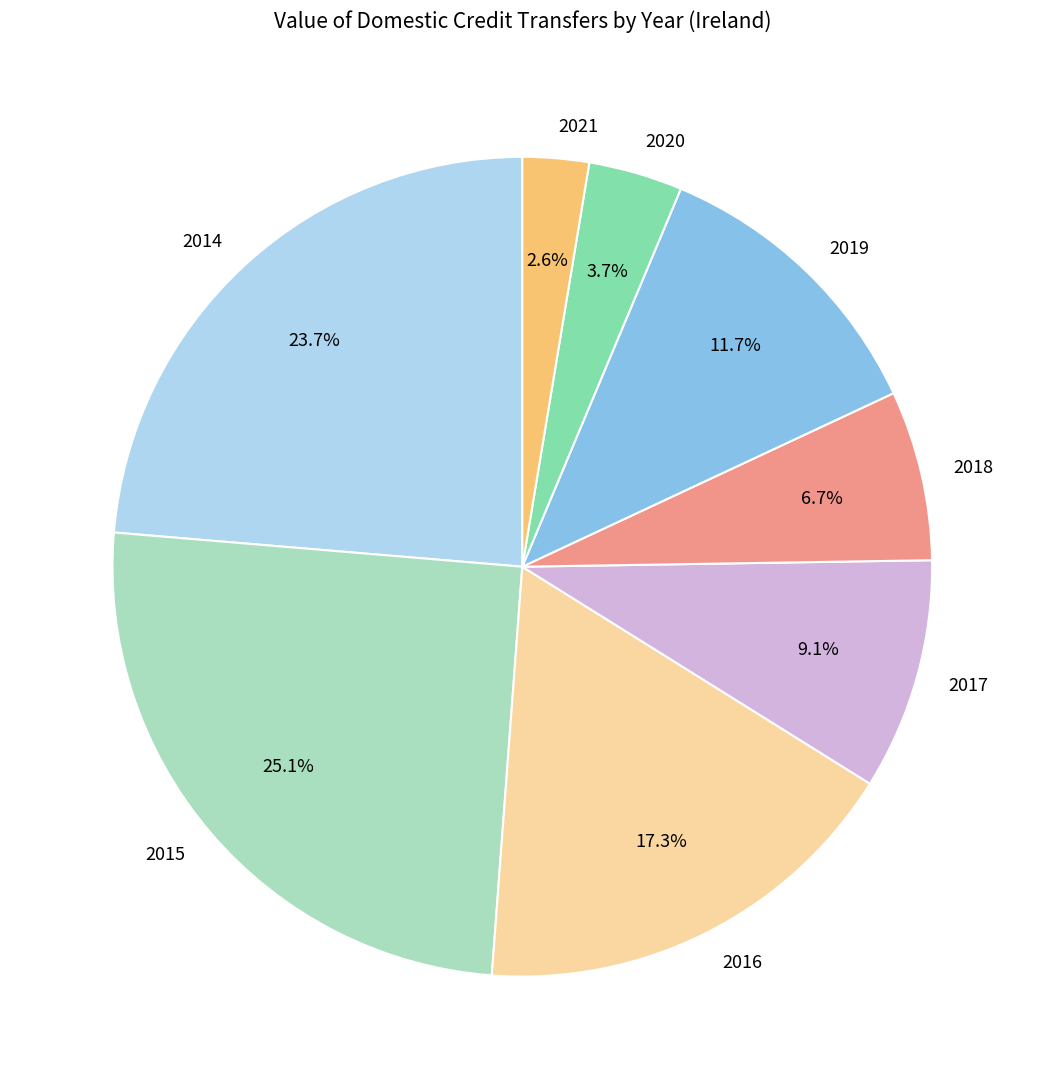

To the nearest percent, what is the difference between the largest and smallest slice percentages?

23%